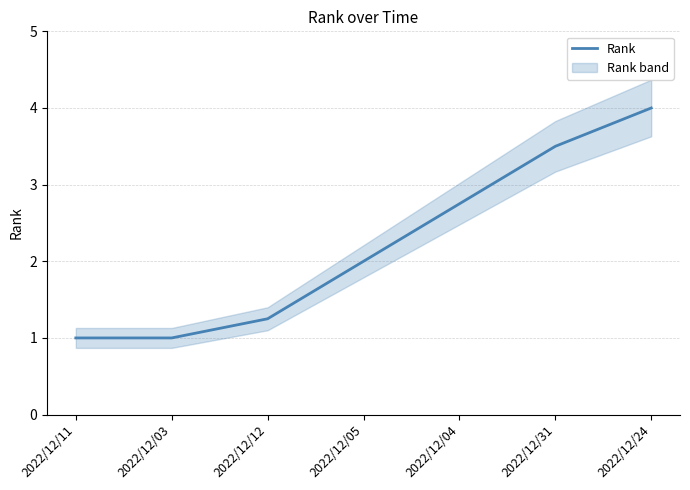

Reading left to right, transcribe all the data shown in this chart.

2022/12/11=1.0	2022/12/03=1.0	2022/12/12=1.2	2022/12/05=2.0	2022/12/04=2.8	2022/12/31=3.5	2022/12/24=4.0